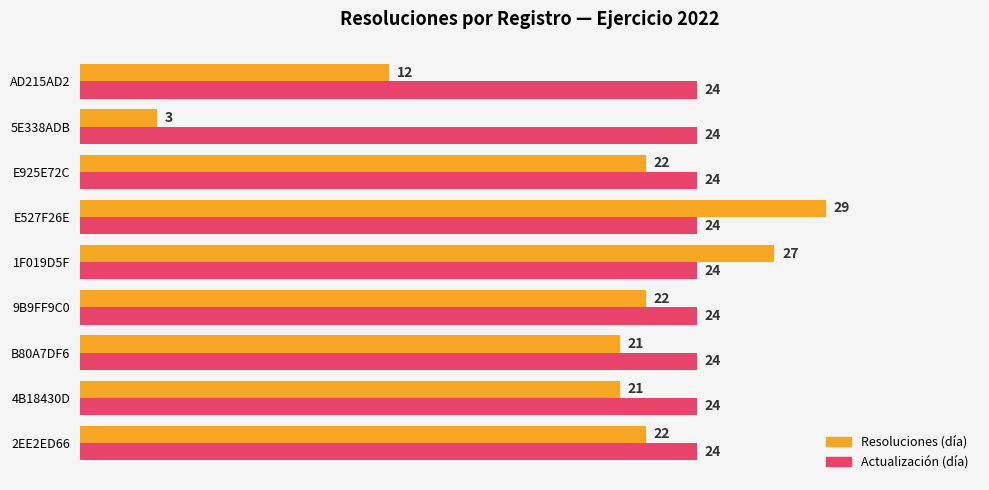

Which series has the largest total across all categories?

Actualización (día)